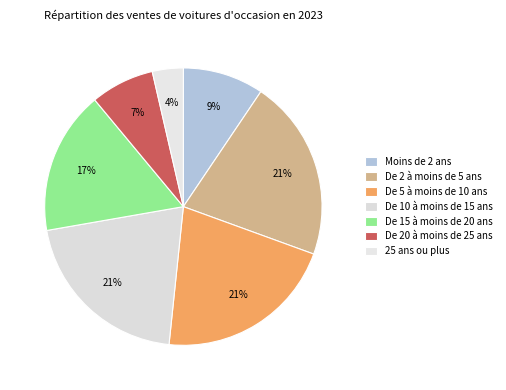

Which slice is the smallest?

25 ans ou plus